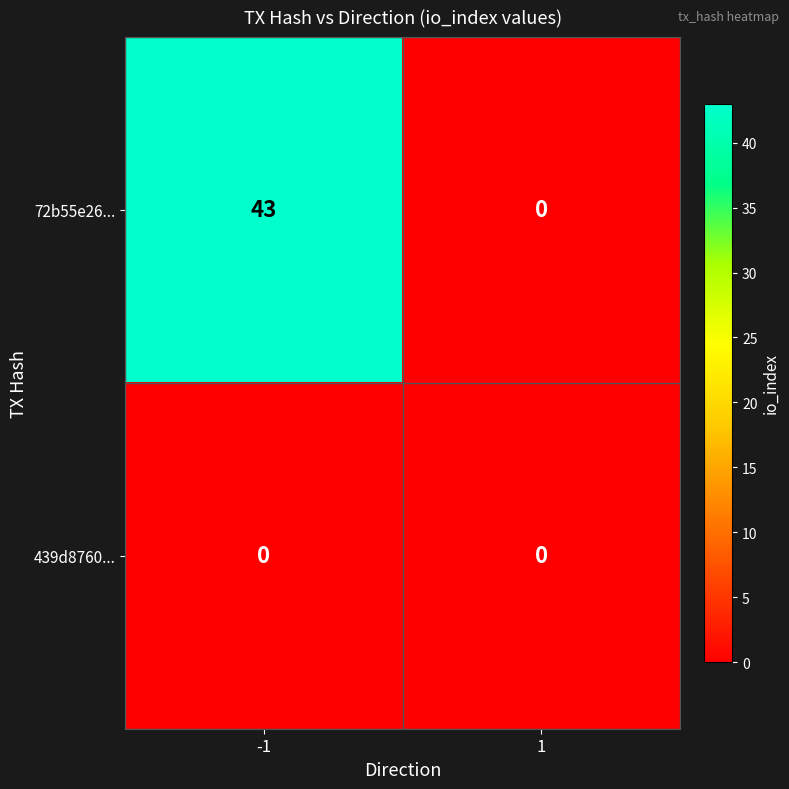

What is the difference between the highest and lowest values at -1?

43